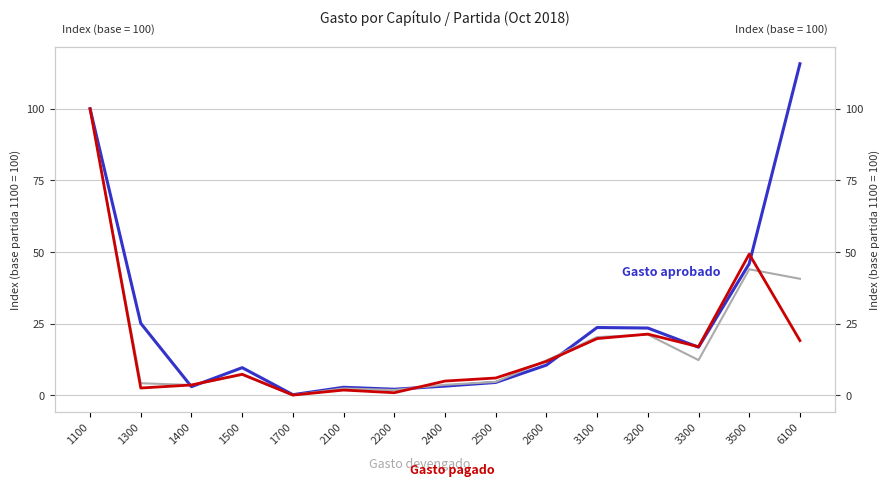

List the series in order of their peak value, lowest first.

Gasto devengado, Gasto pagado, Gasto aprobado